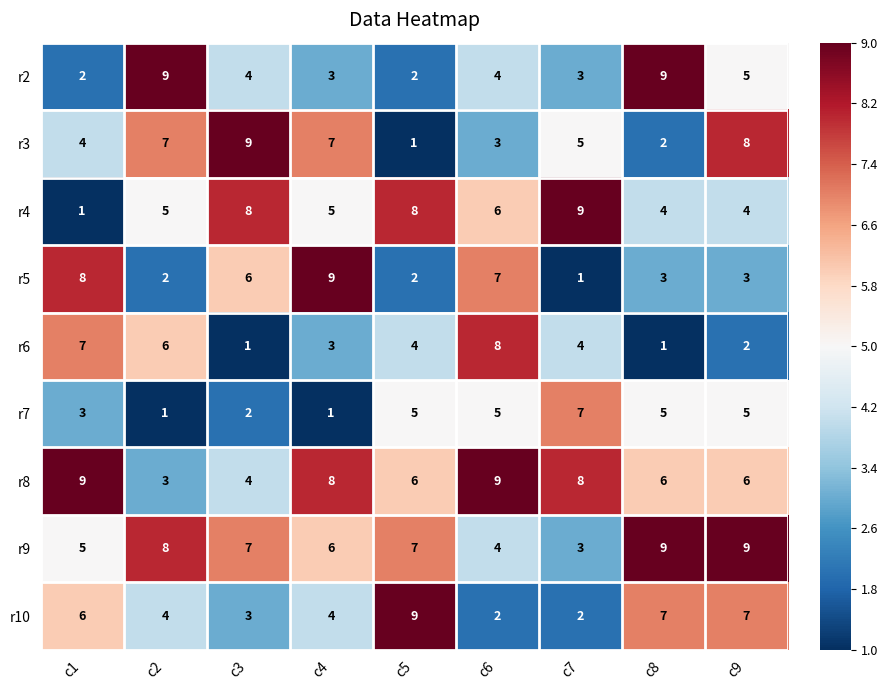

How many categories are shown in the chart?

9